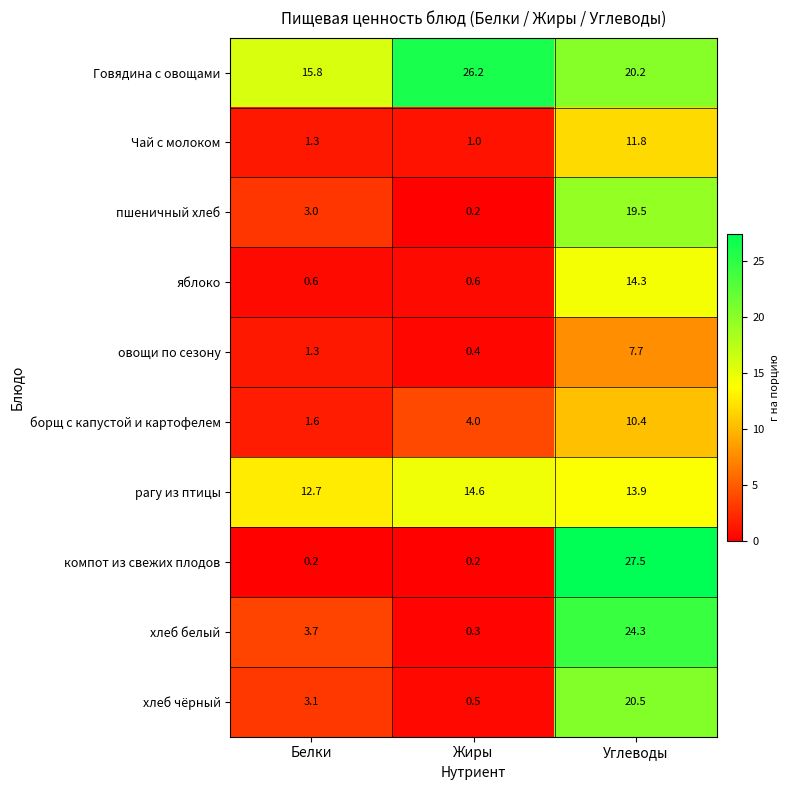

Reading left to right, transcribe all the data shown in this chart.

Говядина с овощами: 15.8	26.2	20.2
Чай с молоком: 1.3	1.0	11.8
пшеничный хлеб: 3.0	0.2	19.5
яблоко: 0.6	0.6	14.3
овощи по сезону: 1.3	0.4	7.7
борщ с капустой и картофелем: 1.6	4.0	10.4
рагу из птицы: 12.7	14.6	13.9
компот из свежих плодов: 0.2	0.2	27.5
хлеб белый: 3.7	0.3	24.3
хлеб чёрный: 3.1	0.5	20.5